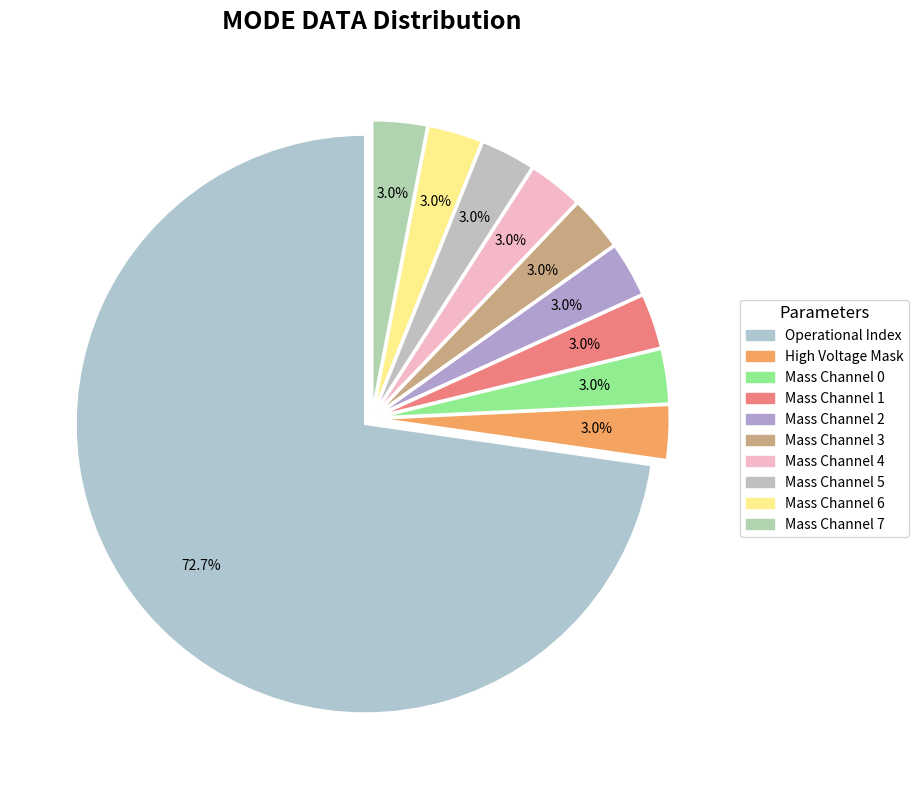

Count the number of slices in the pie.

10